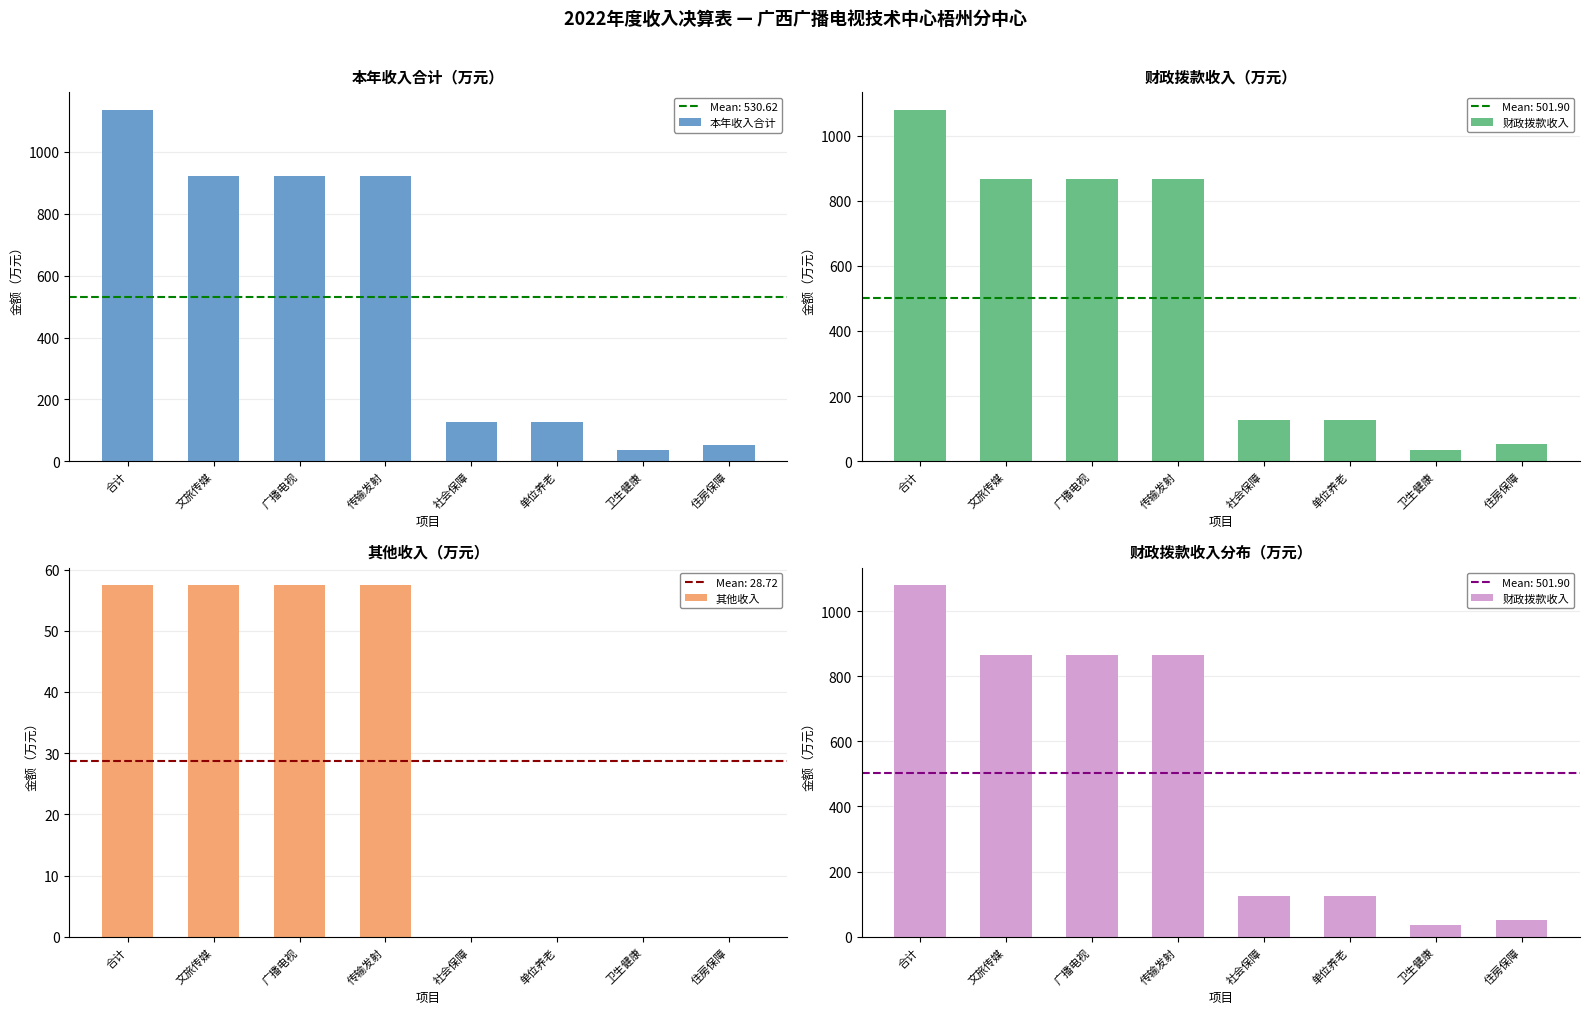

What are all the series names shown in the legend?

本年收入合计, 财政拨款收入, 其他收入